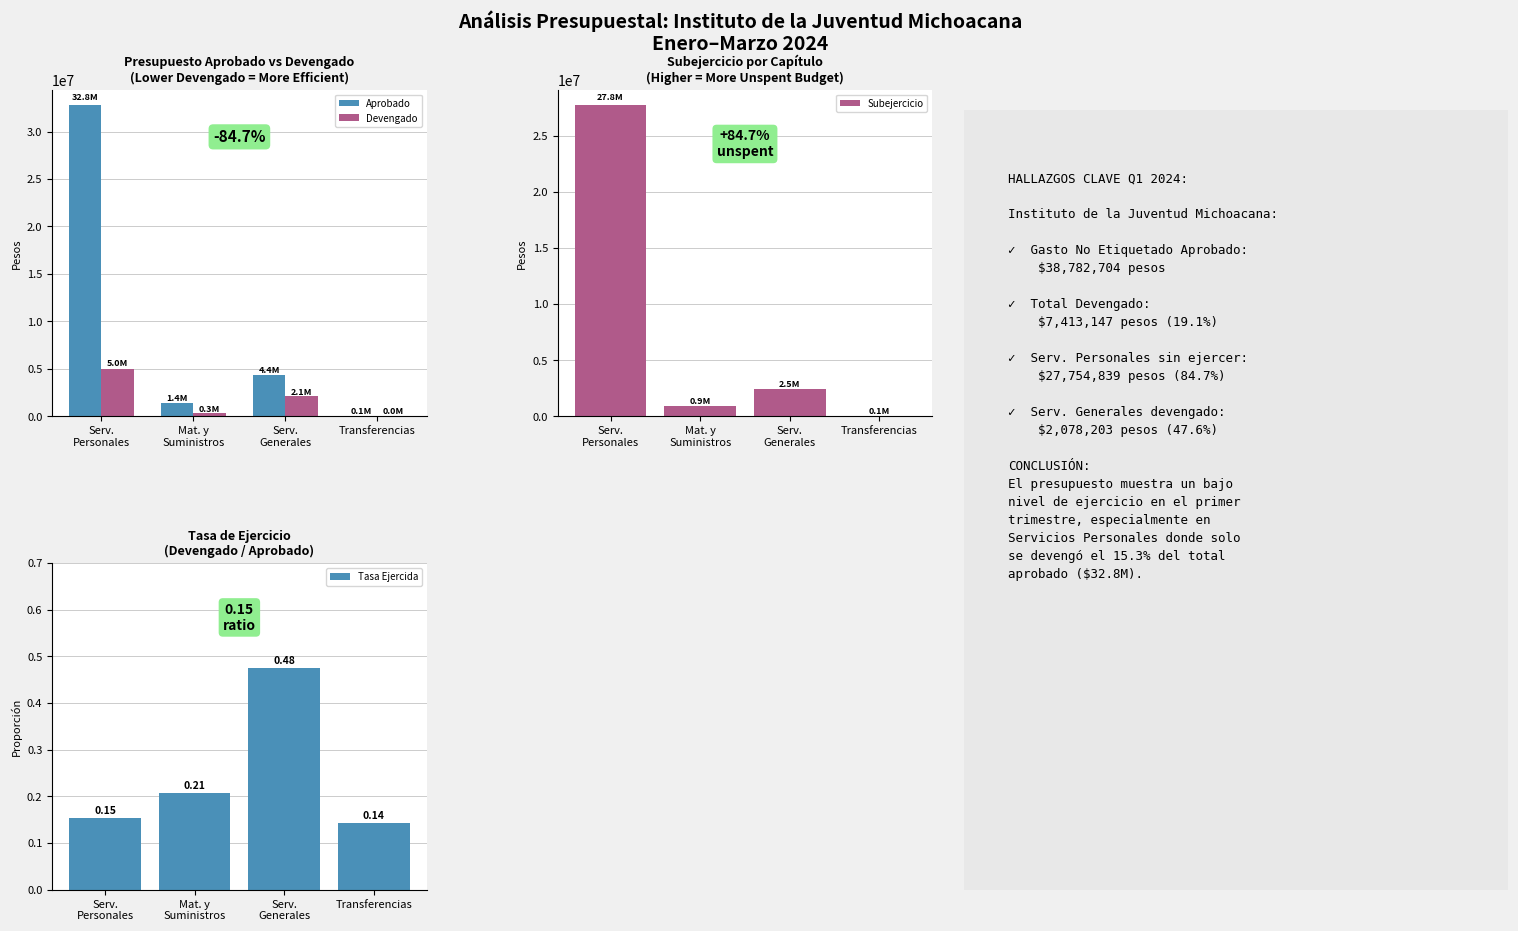

Is the value of Devengado at Mat. y
Suministros greater than the value of Subejercicio at Mat. y
Suministros?

No